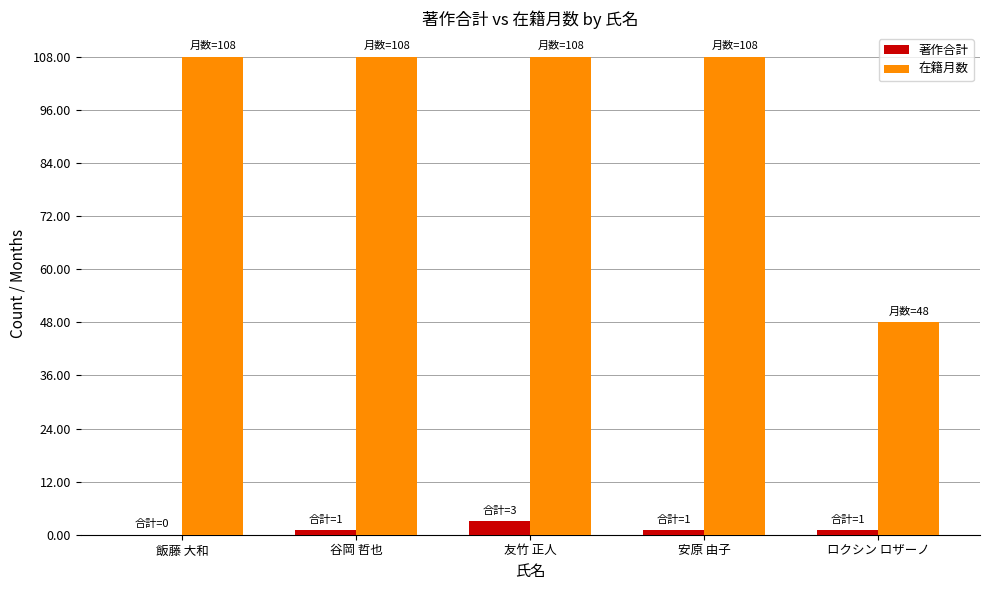

How many data points does each series have?

5